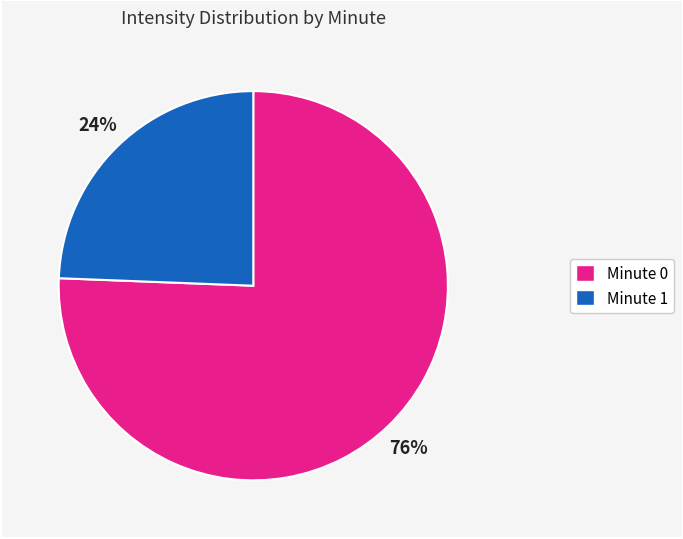

The Minute 1 slice represents 24% of the pie. True or false?

True